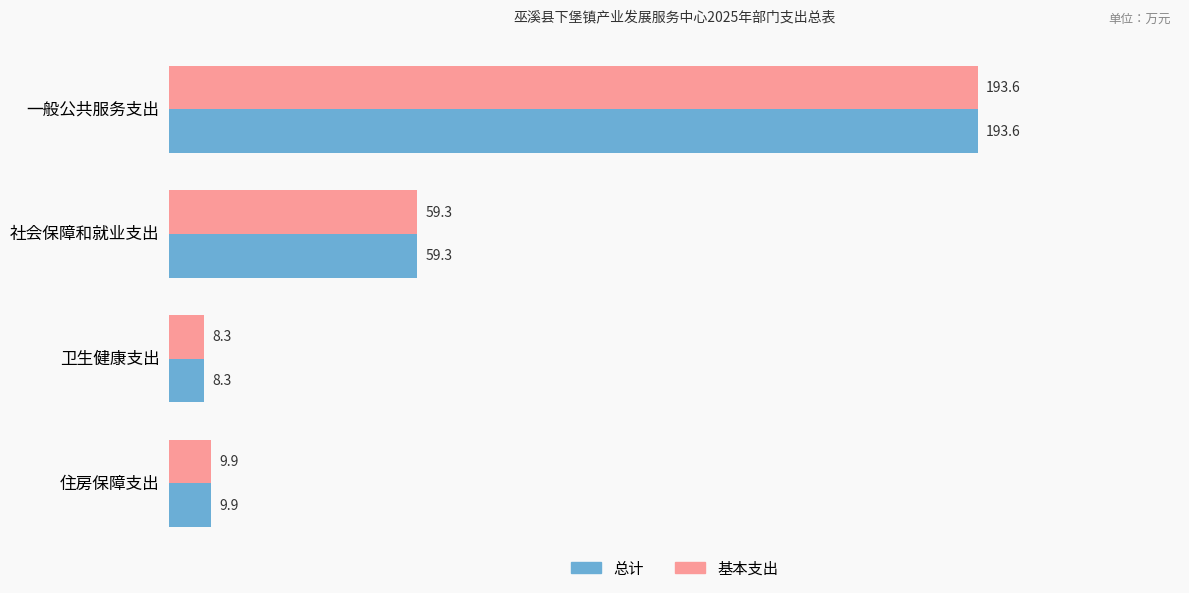

The value of 基本支出 at 一般公共服务支出 is 193.6. True or false?

True